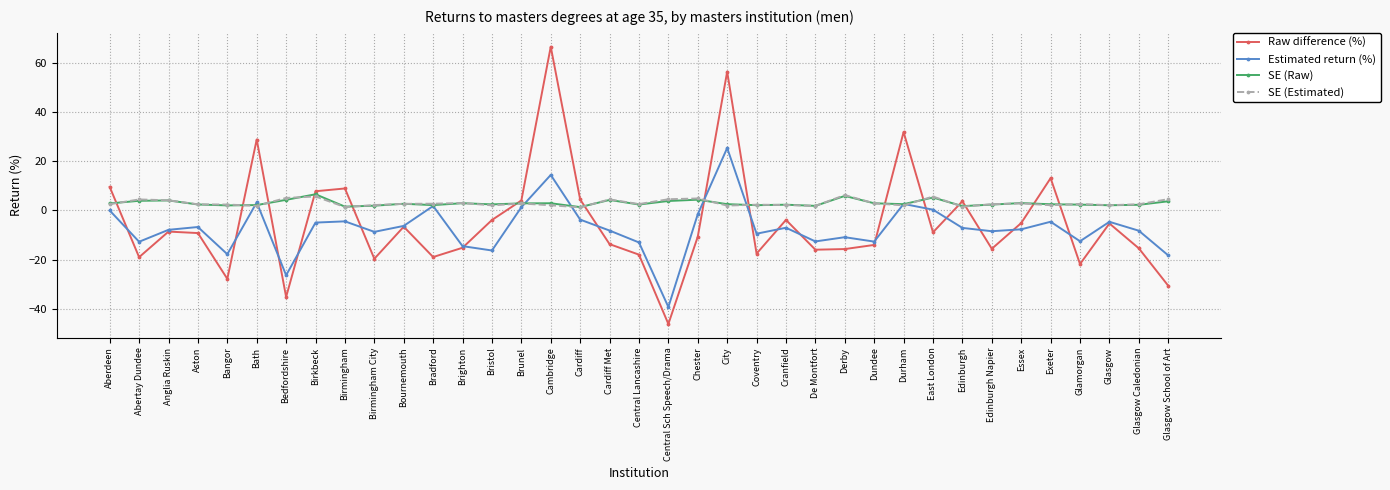

Where do Raw difference (%) and SE (Estimated) first cross each other?

Aberdeen and Abertay Dundee